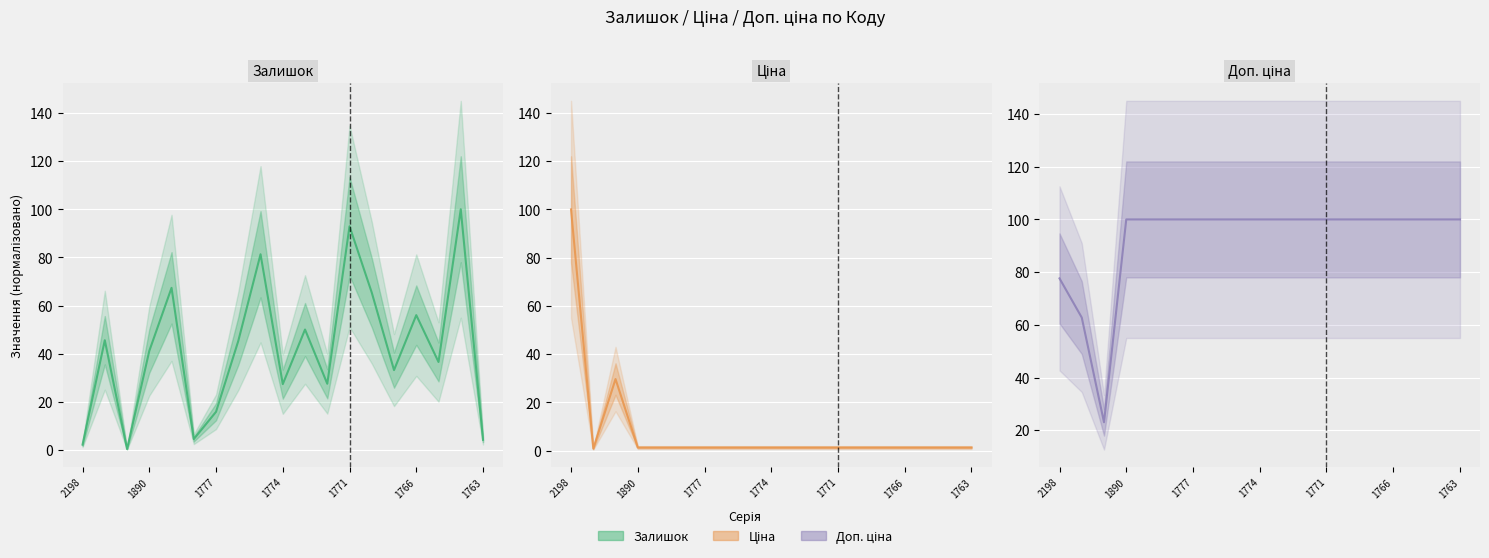

What is the value of the Ціна point at the 2nd from the left?

0.8